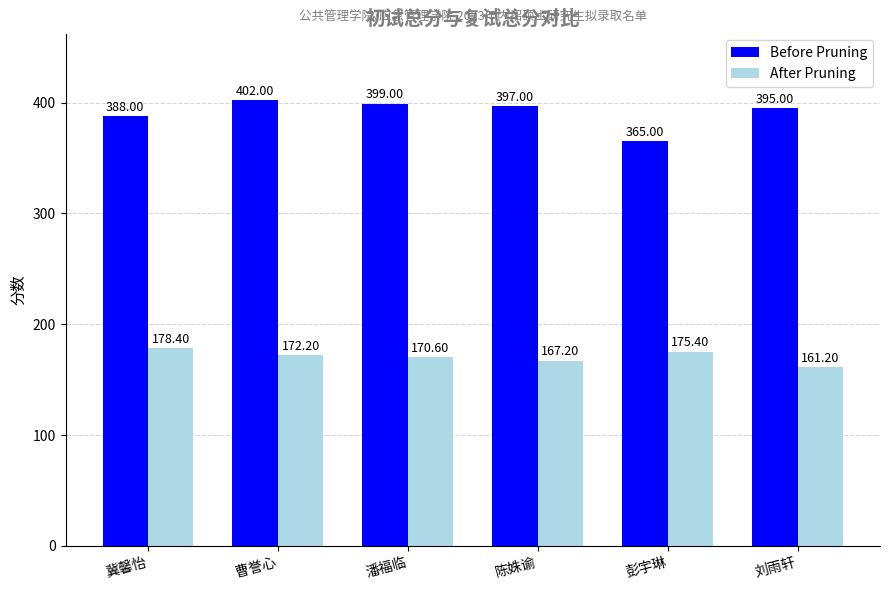

How many data points in Before Pruning are less than 397?

3